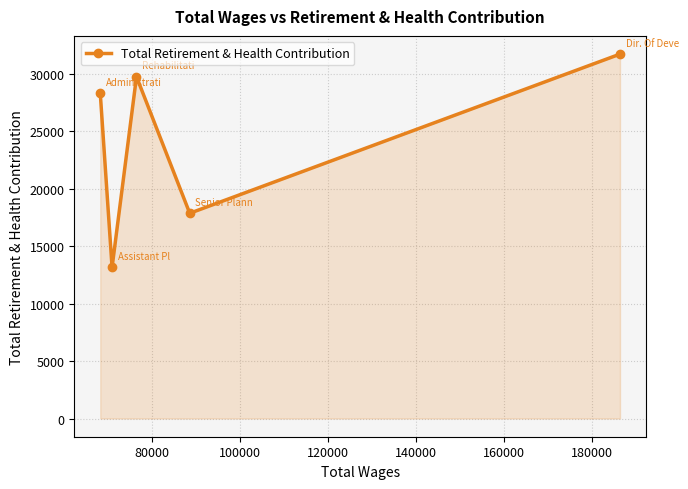

What is the difference between the maximum and minimum values?

18571